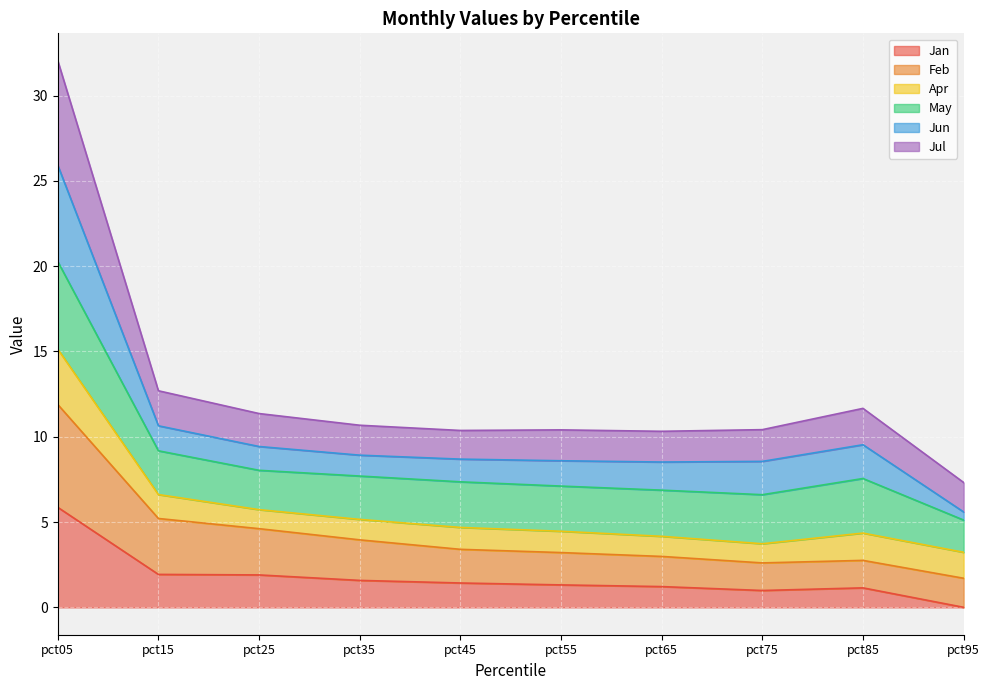

At which category is the sum across all series the highest?

pct05